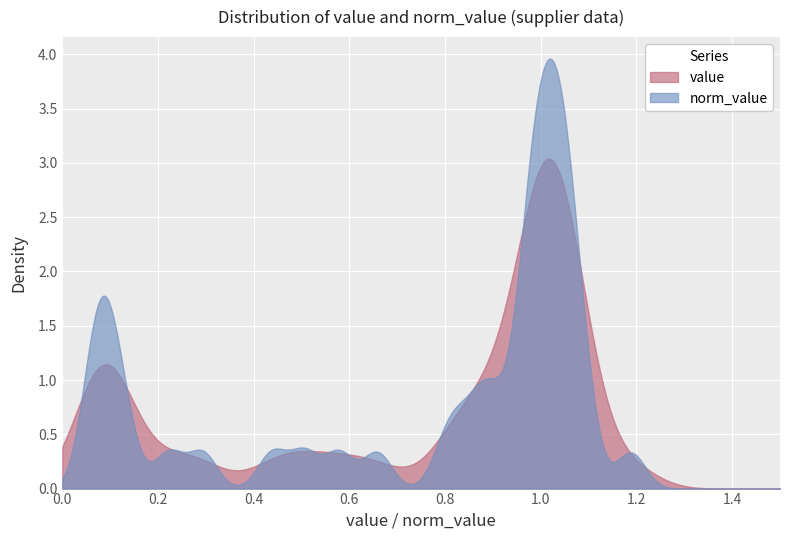

Is the value of norm_value at 37 greater than the value of value at 22?

Yes